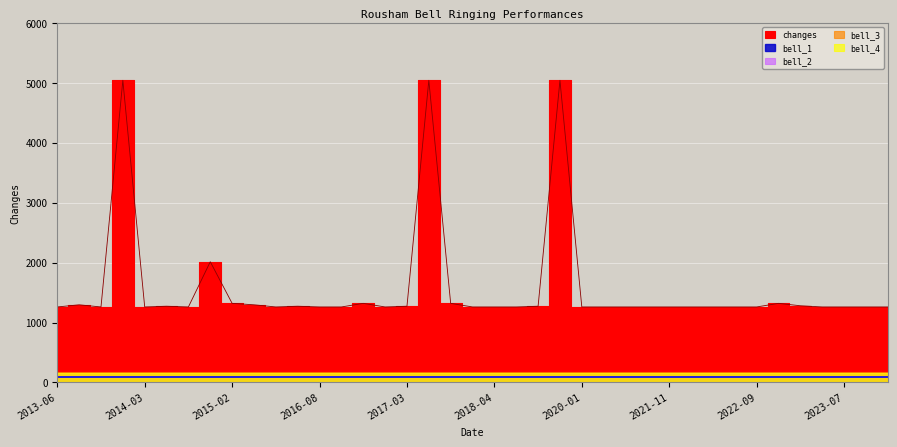

What is the sum of the changes values at 2018-09 and 2022-02?

2520